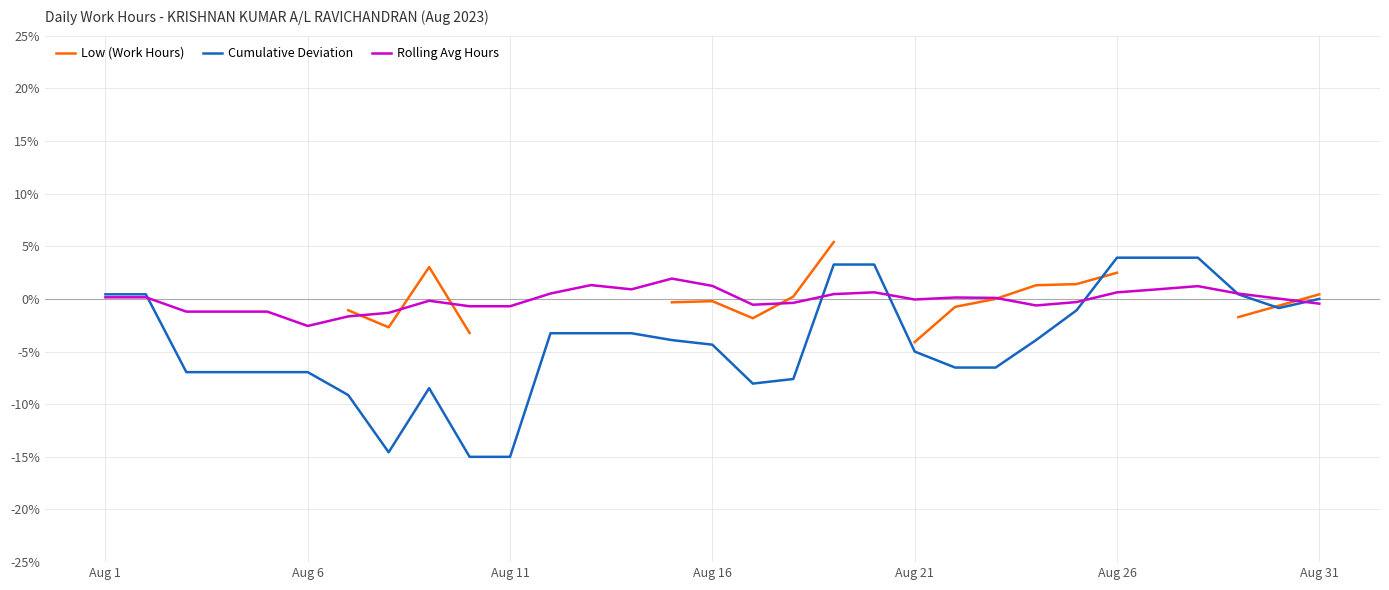

What is the maximum value for Rolling Avg Hours?

1.9